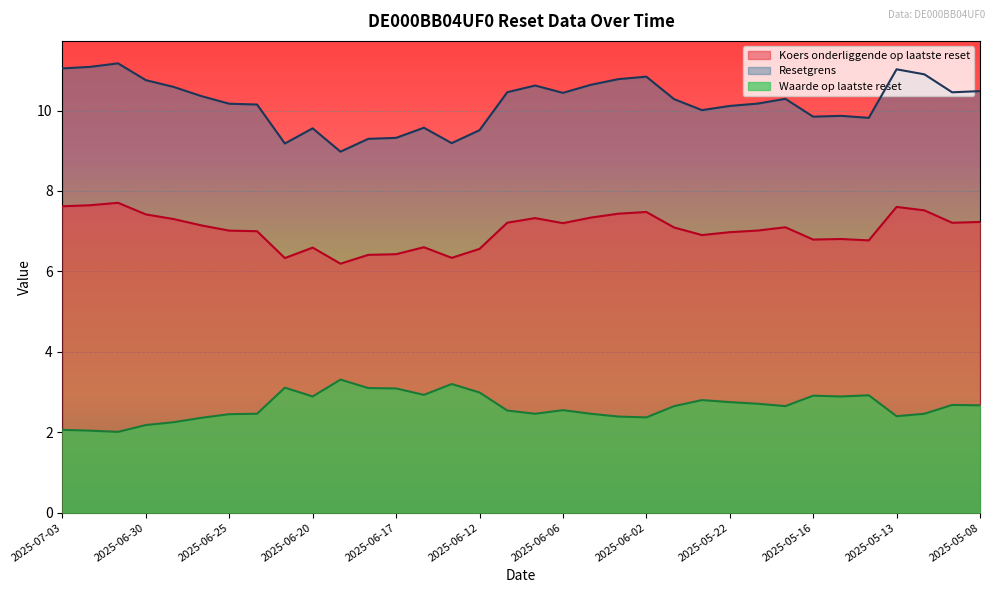

In Resetgrens, how many points are higher than both neighbors (excluding endpoints)?

8